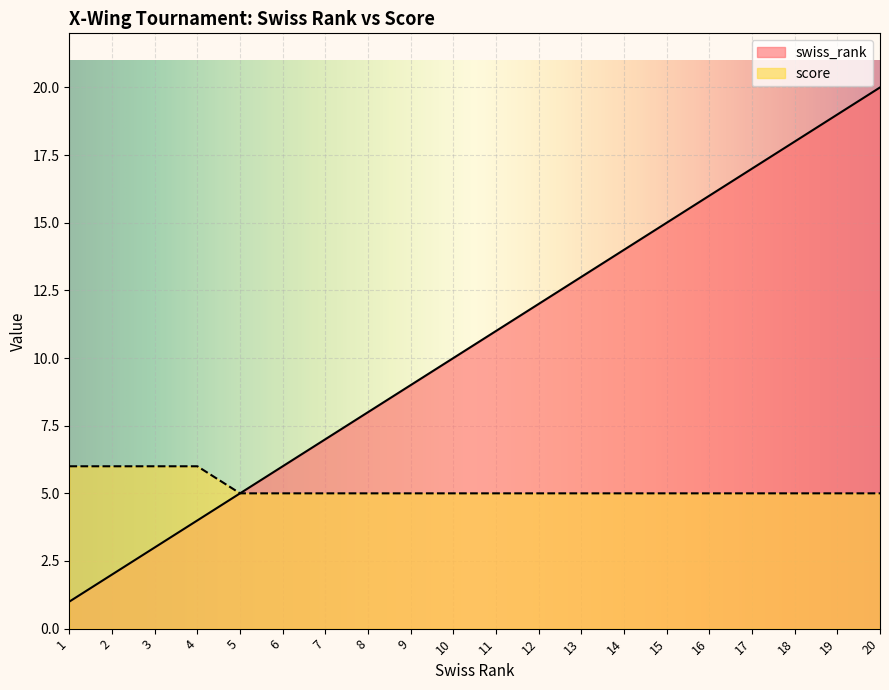

Reading left to right, what are all the values shown in this chart?

swiss_rank: 1=1	2=2	3=3	4=4	5=5	6=6	7=7	8=8	9=9	10=10	11=11	12=12	13=13	14=14	15=15	16=16	17=17	18=18	19=19	20=20
score: 1=6	2=6	3=6	4=6	5=5	6=5	7=5	8=5	9=5	10=5	11=5	12=5	13=5	14=5	15=5	16=5	17=5	18=5	19=5	20=5